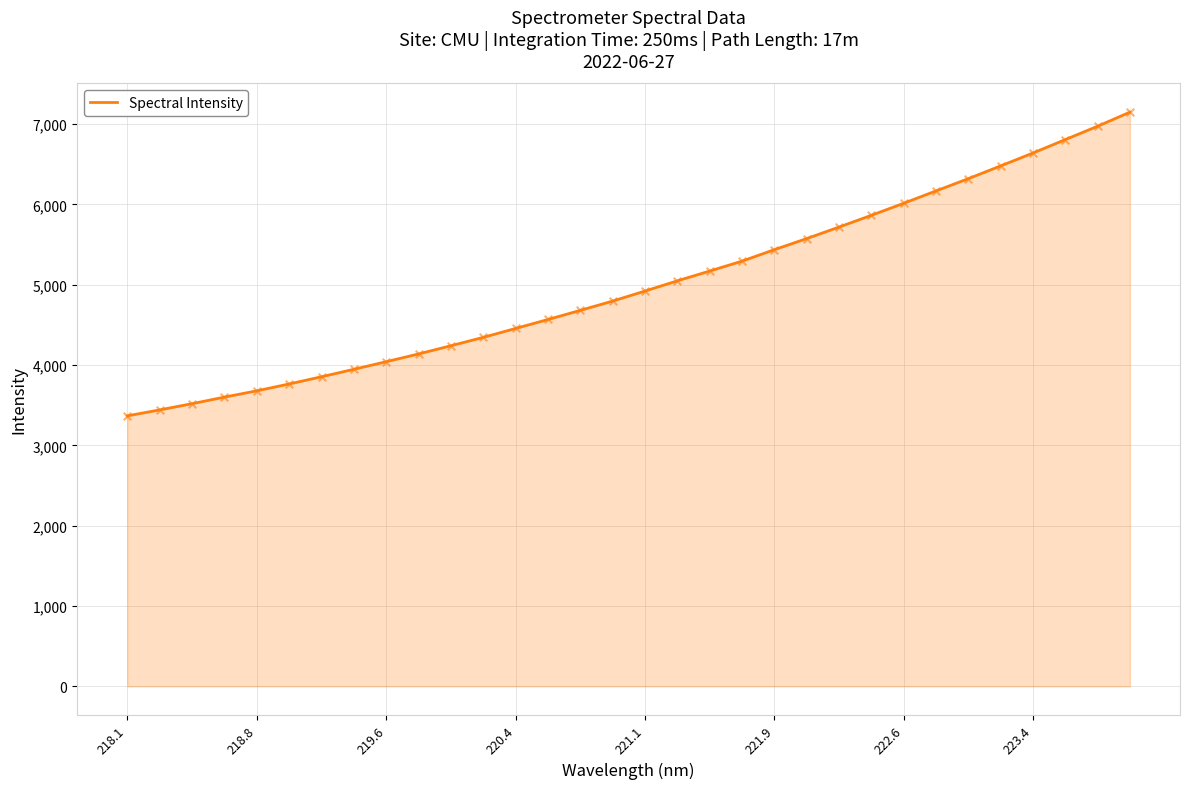

What is the difference between the maximum and minimum values?

3780.3